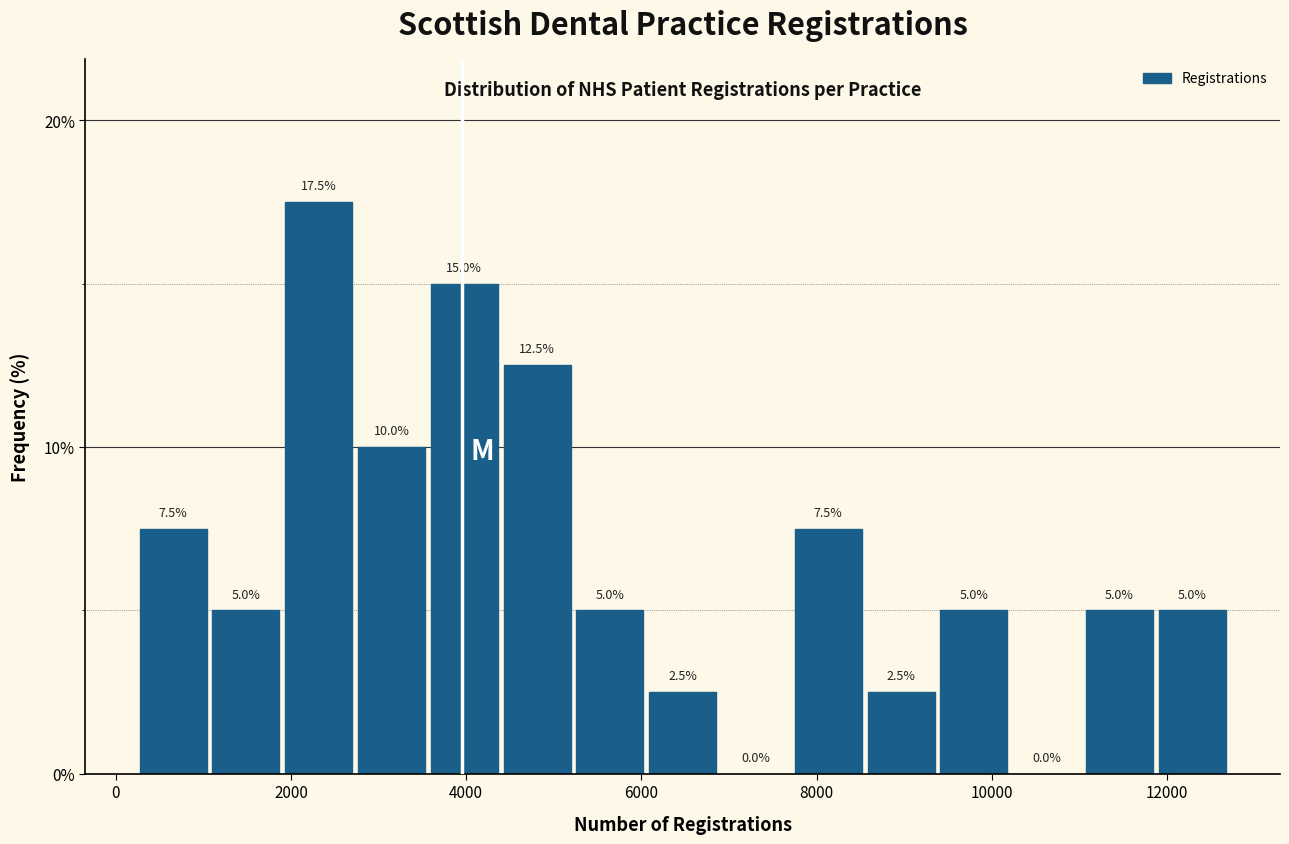

Reading left to right, list every bar in this chart as the range it spans on the x-axis followed by its height. The bar edges are not printed on the chart, so give them approximately, as read against the axis.

200 to 1000: 7.5
1000 to 2000: 5.0
2000 to 2800: 17.5
2800 to 3600: 10.0
3600 to 4400: 15.0
4400 to 5200: 12.5
5200 to 6000: 5.0
6000 to 6800: 2.5
6800 to 7800: 0.0
7800 to 8600: 7.5
8600 to 9400: 2.5
9400 to 10200: 5.0
10200 to 11000: 0.0
11000 to 11800: 5.0
11800 to 12800: 5.0